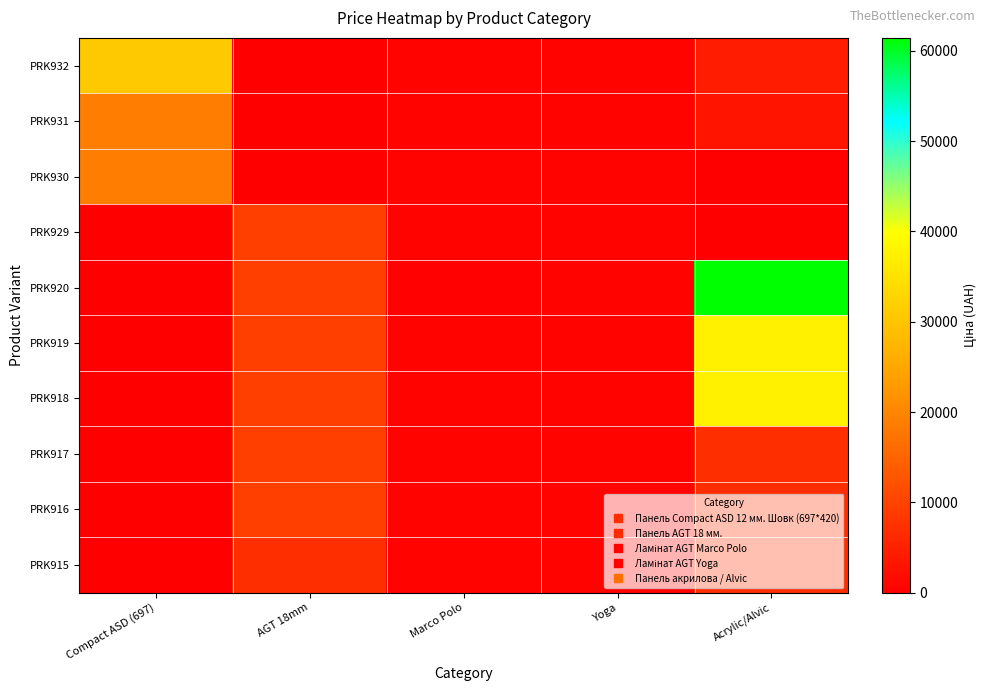

Reading left to right, extract all data points from this chart.

PRK932: Compact ASD (697)=30717.1	AGT 18mm=0.0	Marco Polo=589.9	Yoga=589.9	Acrylic/Alvic=4295.4
PRK931: Compact ASD (697)=18796.8	AGT 18mm=0.0	Marco Polo=589.9	Yoga=589.9	Acrylic/Alvic=3157.9
PRK930: Compact ASD (697)=18796.8	AGT 18mm=0.0	Marco Polo=589.9	Yoga=589.9	Acrylic/Alvic=27.6
PRK929: Compact ASD (697)=0.0	AGT 18mm=9480.1	Marco Polo=589.9	Yoga=589.9	Acrylic/Alvic=15.9
PRK920: Compact ASD (697)=0.0	AGT 18mm=9480.1	Marco Polo=389.3	Yoga=589.9	Acrylic/Alvic=61434.3
PRK919: Compact ASD (697)=0.0	AGT 18mm=9480.1	Marco Polo=589.9	Yoga=589.9	Acrylic/Alvic=37593.6
PRK918: Compact ASD (697)=0.0	AGT 18mm=9480.1	Marco Polo=589.9	Yoga=589.9	Acrylic/Alvic=37593.6
PRK917: Compact ASD (697)=0.0	AGT 18mm=9480.1	Marco Polo=589.9	Yoga=589.9	Acrylic/Alvic=6925.7
PRK916: Compact ASD (697)=0.0	AGT 18mm=9480.1	Marco Polo=589.9	Yoga=589.9	Acrylic/Alvic=6925.7
PRK915: Compact ASD (697)=0.0	AGT 18mm=6925.7	Marco Polo=589.9	Yoga=589.9	Acrylic/Alvic=6925.7